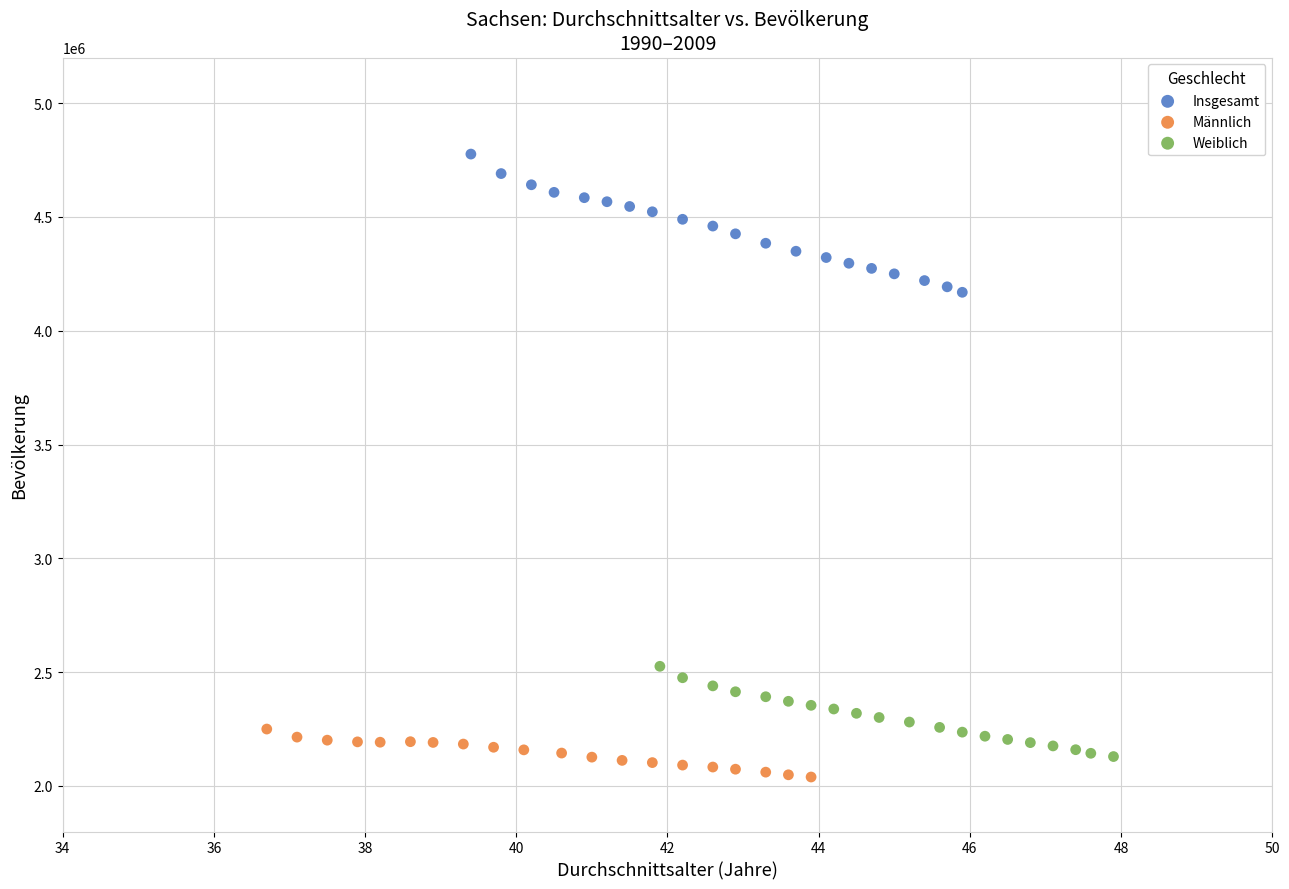

Which series has the widest spread of Y values?

Insgesamt